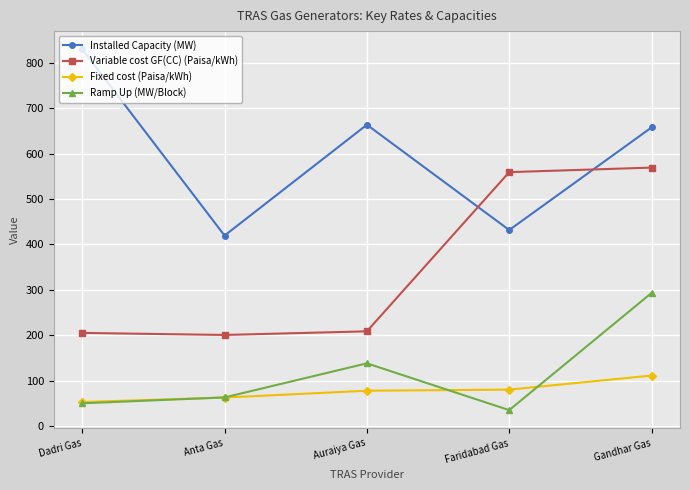

Is this an area chart (filled region under the line)?

No